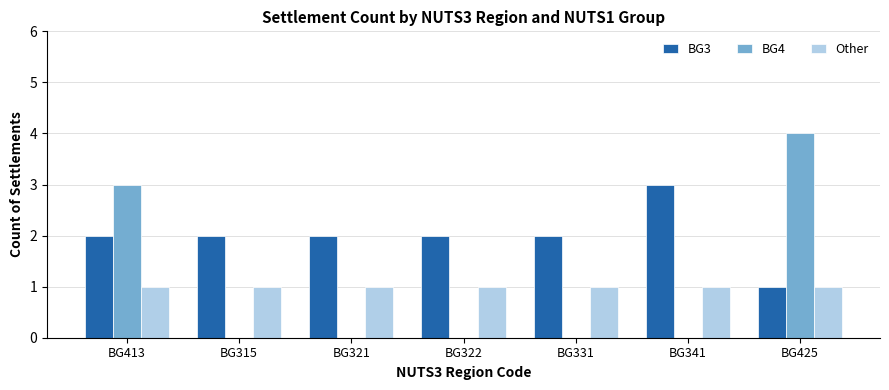

What is the total value across all series at BG331?

3